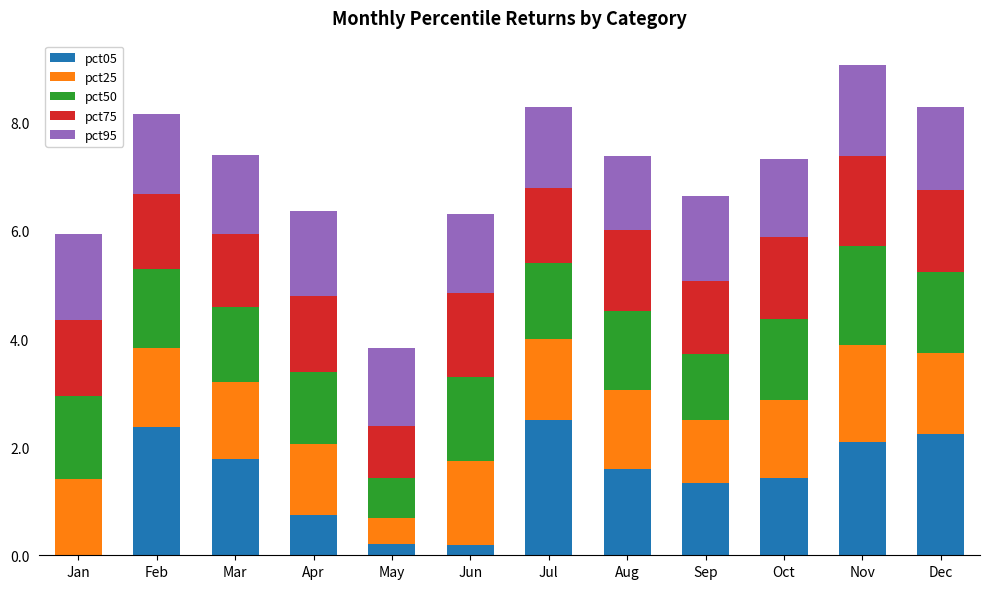

The value of pct05 at Sep is 2.0. True or false?

False